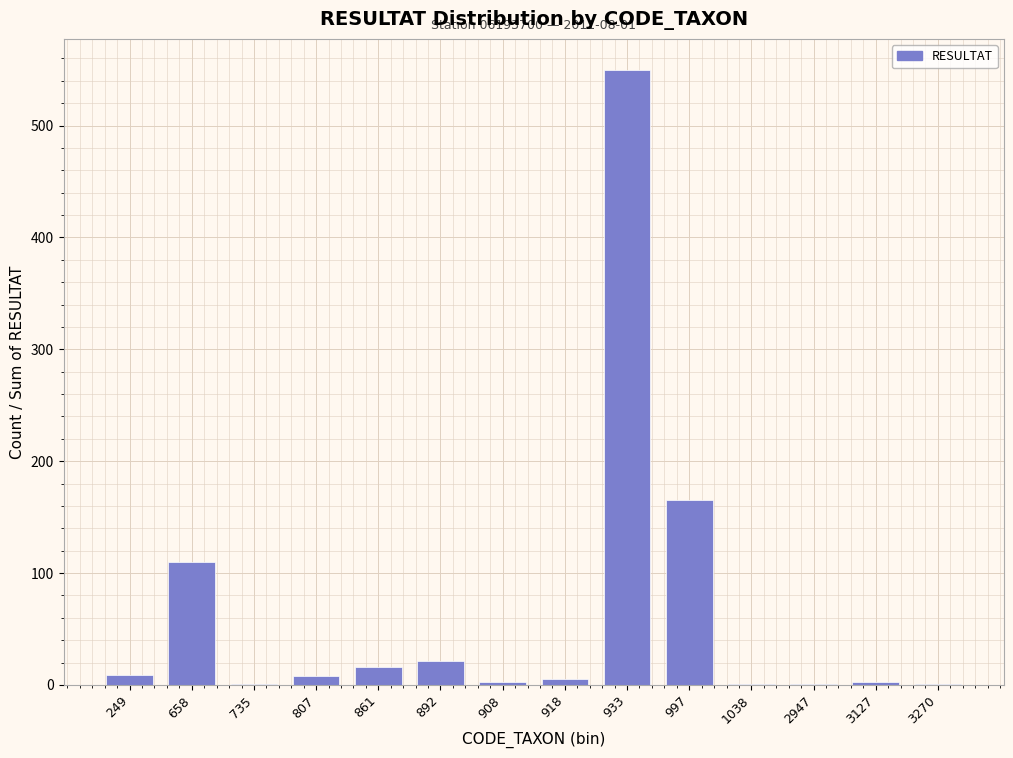

Where is the data nearest to the value 275?

997